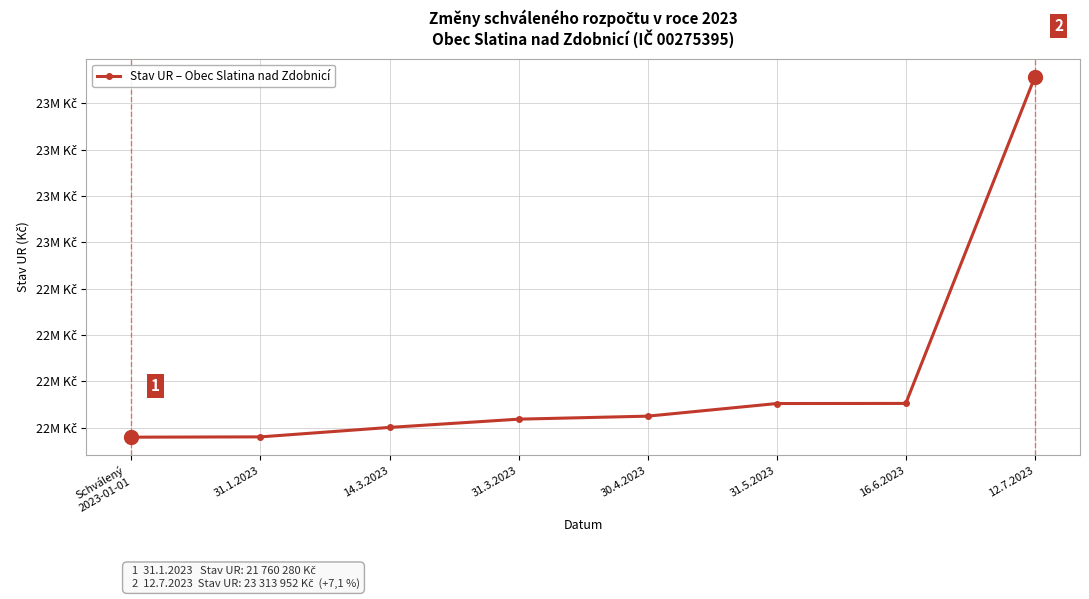

Does the chart have visible grid lines?

Yes